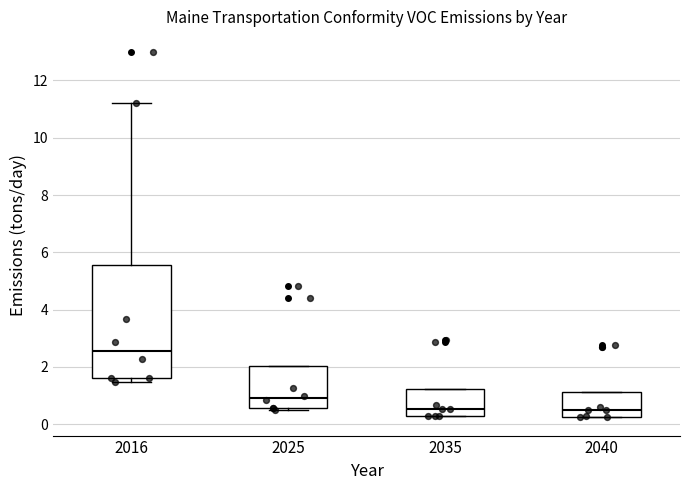

Which box's median line is the highest?

2016